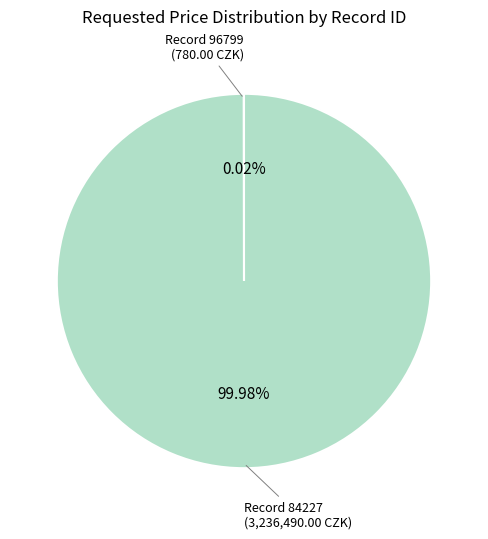

Is there any slice that represents more than half of the pie?

Yes